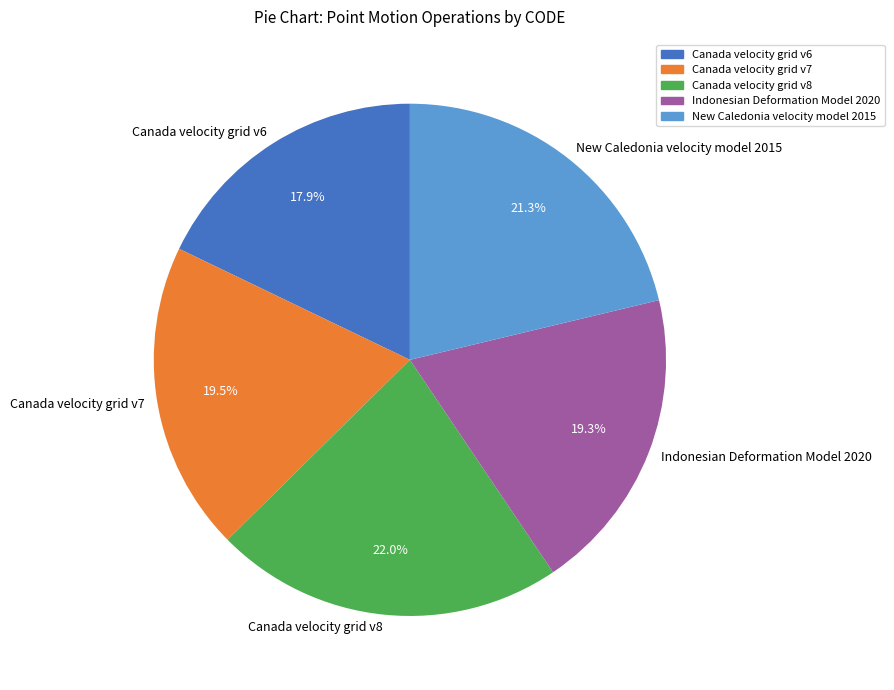

How many slices are in this pie chart?

5